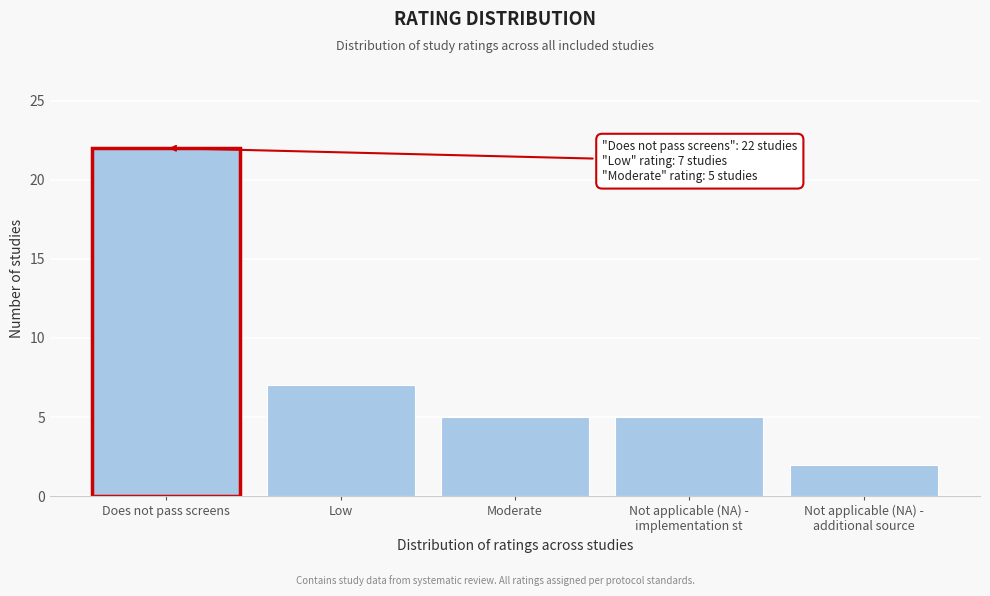

Reading right to left, transcribe all the data shown in this chart.

2	5	5	7	22